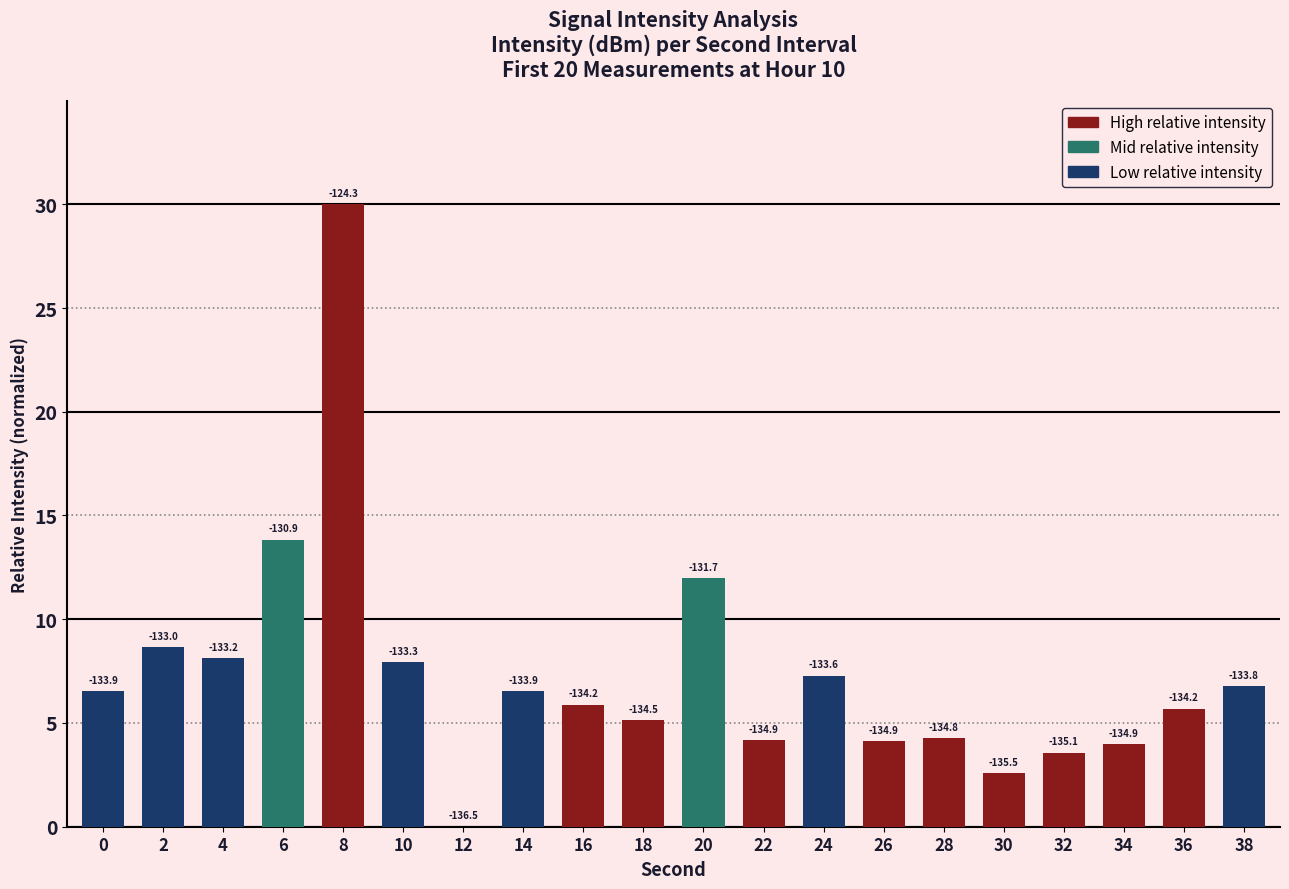

What is the value of the 5th bar from the left?

30.0